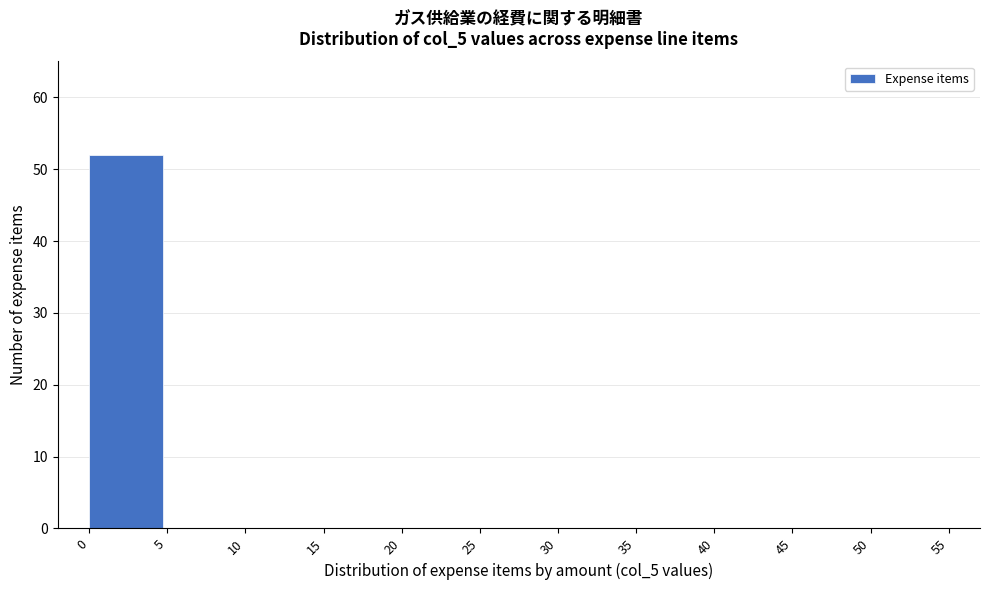

Reading left to right, extract all data points from this chart.

0=52	5=0	10=0	15=0	20=0	25=0	30=0	35=0	40=0	45=0	50=0